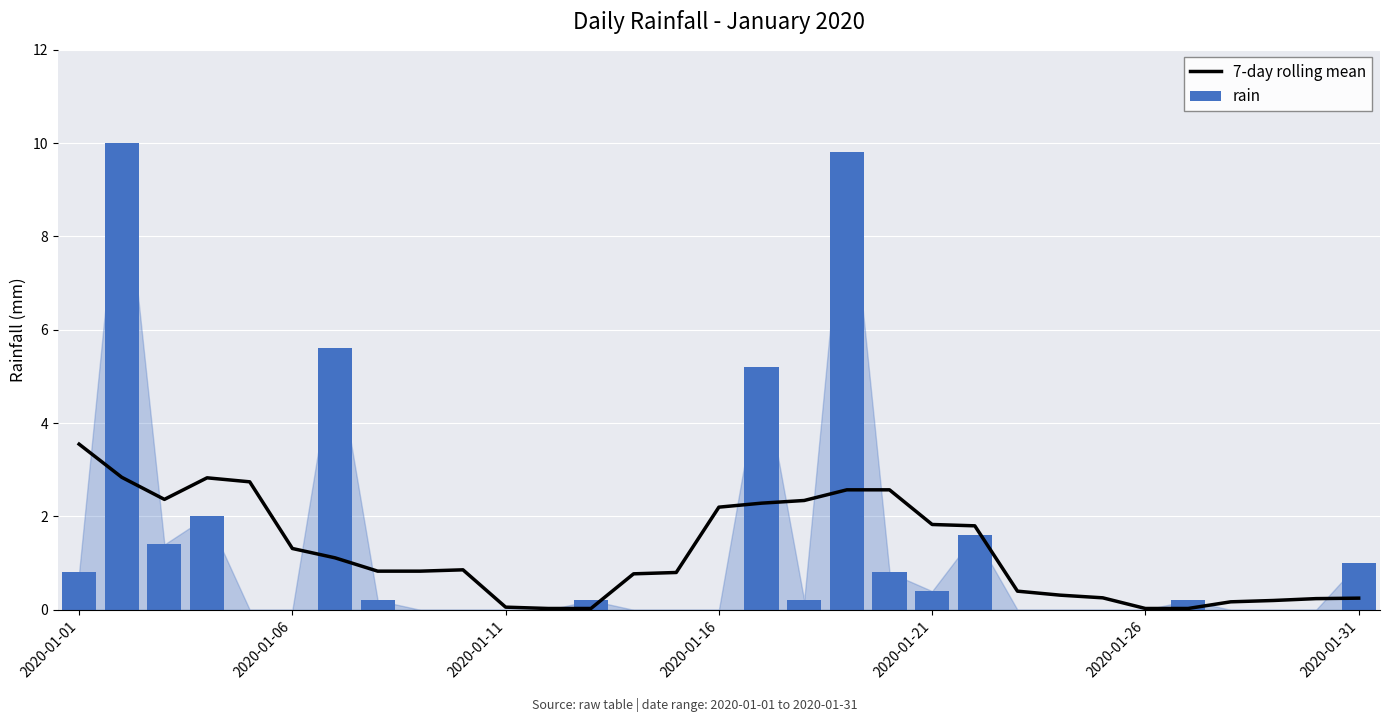

True or false: rain has a value of 5.2 at 16.

True